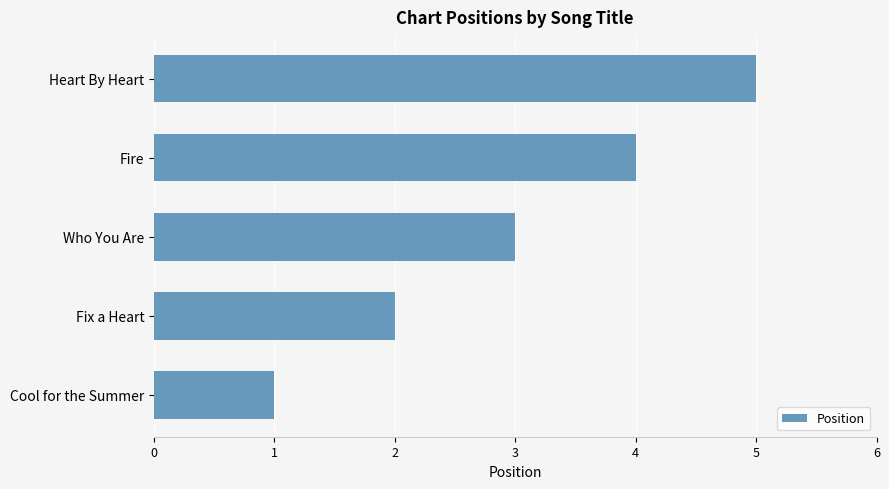

List the labels in order of value, smallest first.

Cool for the Summer, Fix a Heart, Who You Are, Fire, Heart By Heart